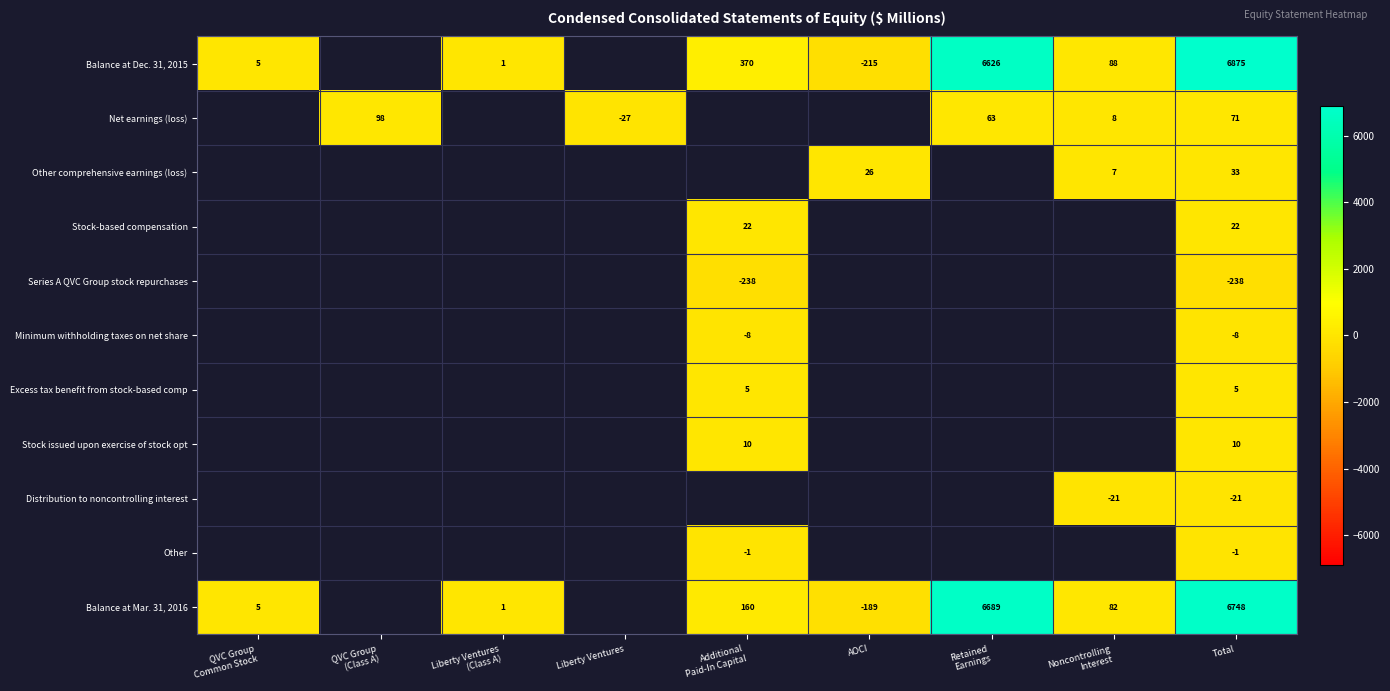

What is the minimum value shown in the chart?

-238.0